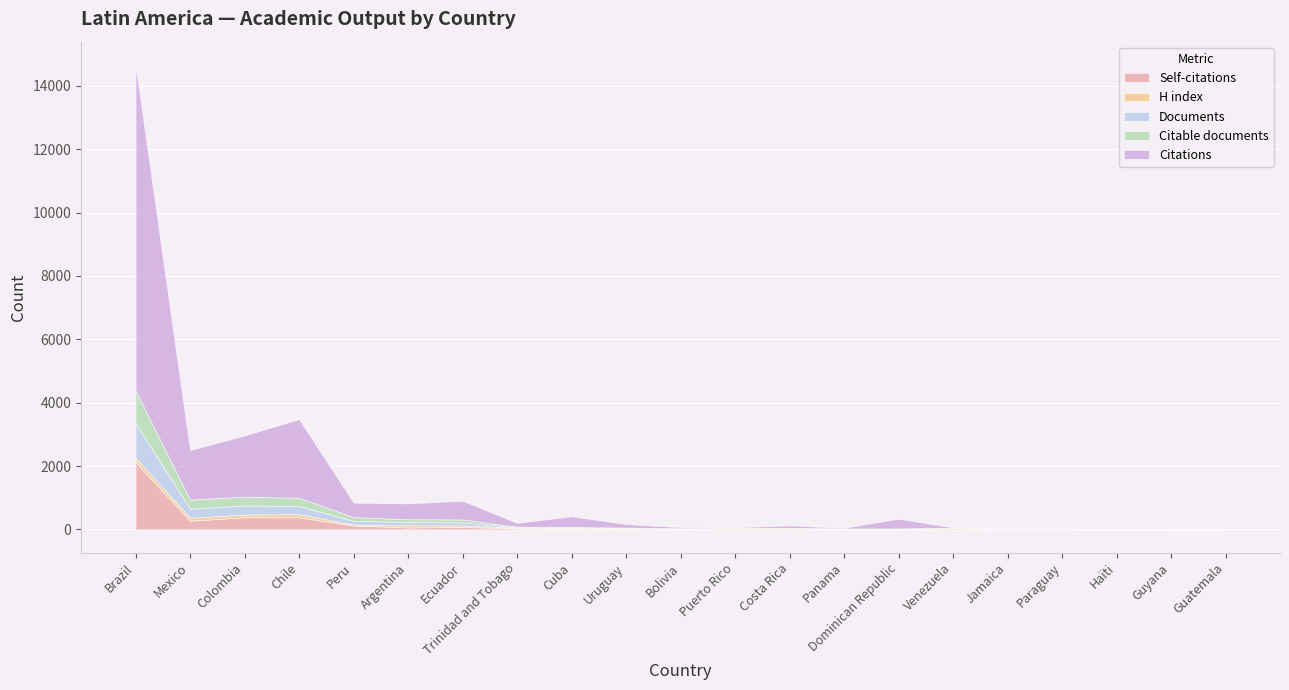

List the labels in order of Documents value, largest first.

Brazil, Mexico, Colombia, Chile, Peru, Argentina, Ecuador, Trinidad and Tobago, Cuba, Uruguay, Bolivia, Puerto Rico, Costa Rica, Panama, Dominican Republic, Venezuela, Jamaica, Paraguay, Haïti, Guyana, Guatemala